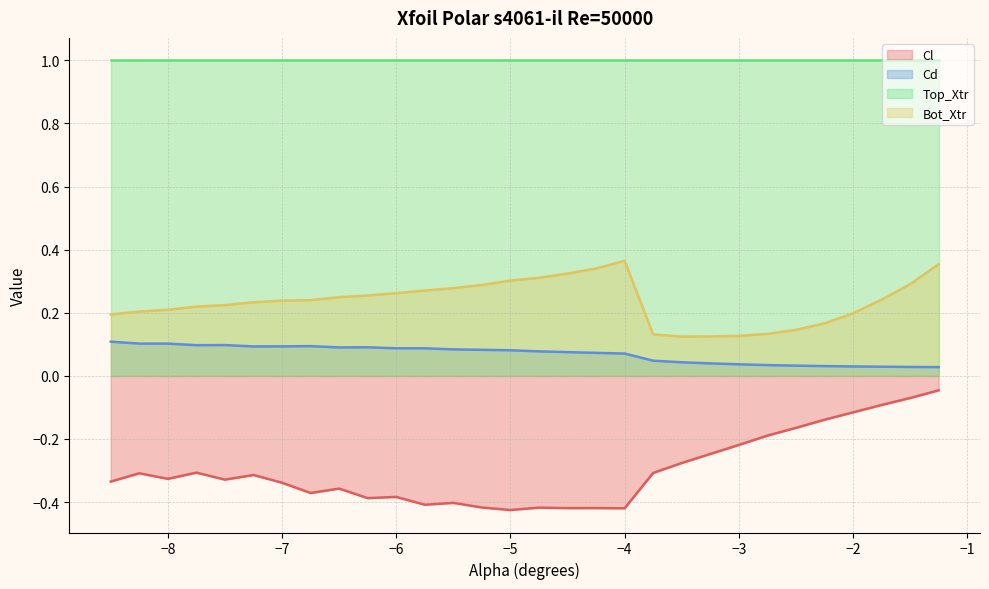

Which series has the largest range (max minus min)?

Cl